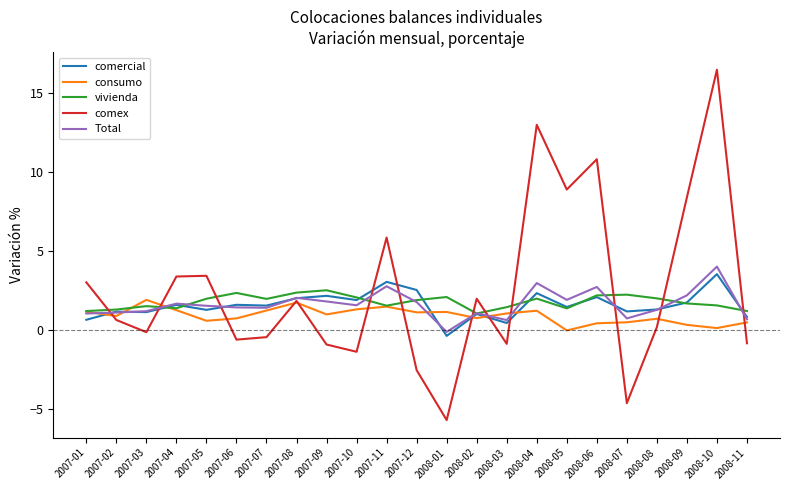

The comercial series shows 0.4 at 2008-03. True or false?

True